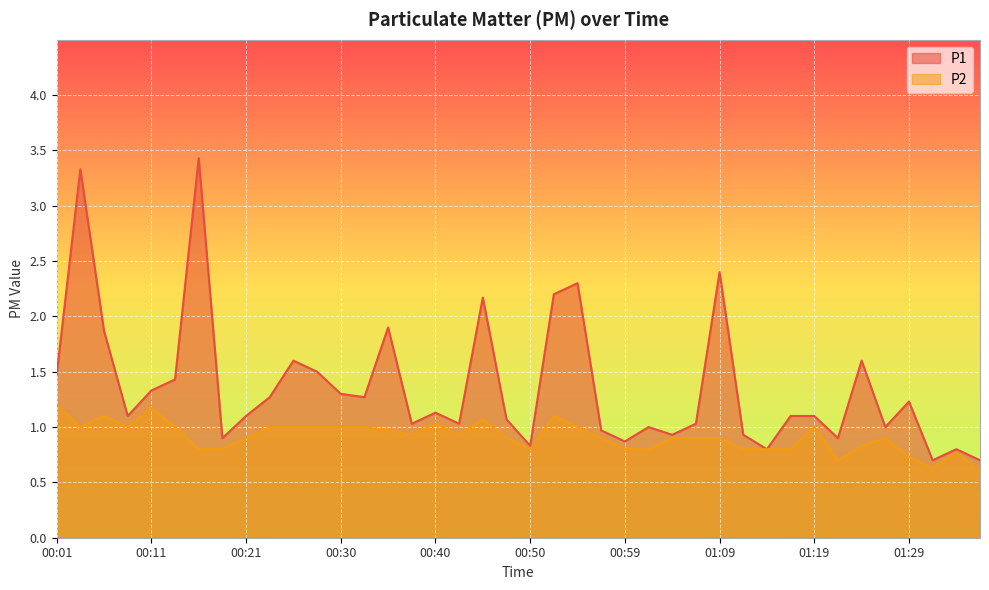

What is the spread (max minus min) of values at 01:26?

0.1